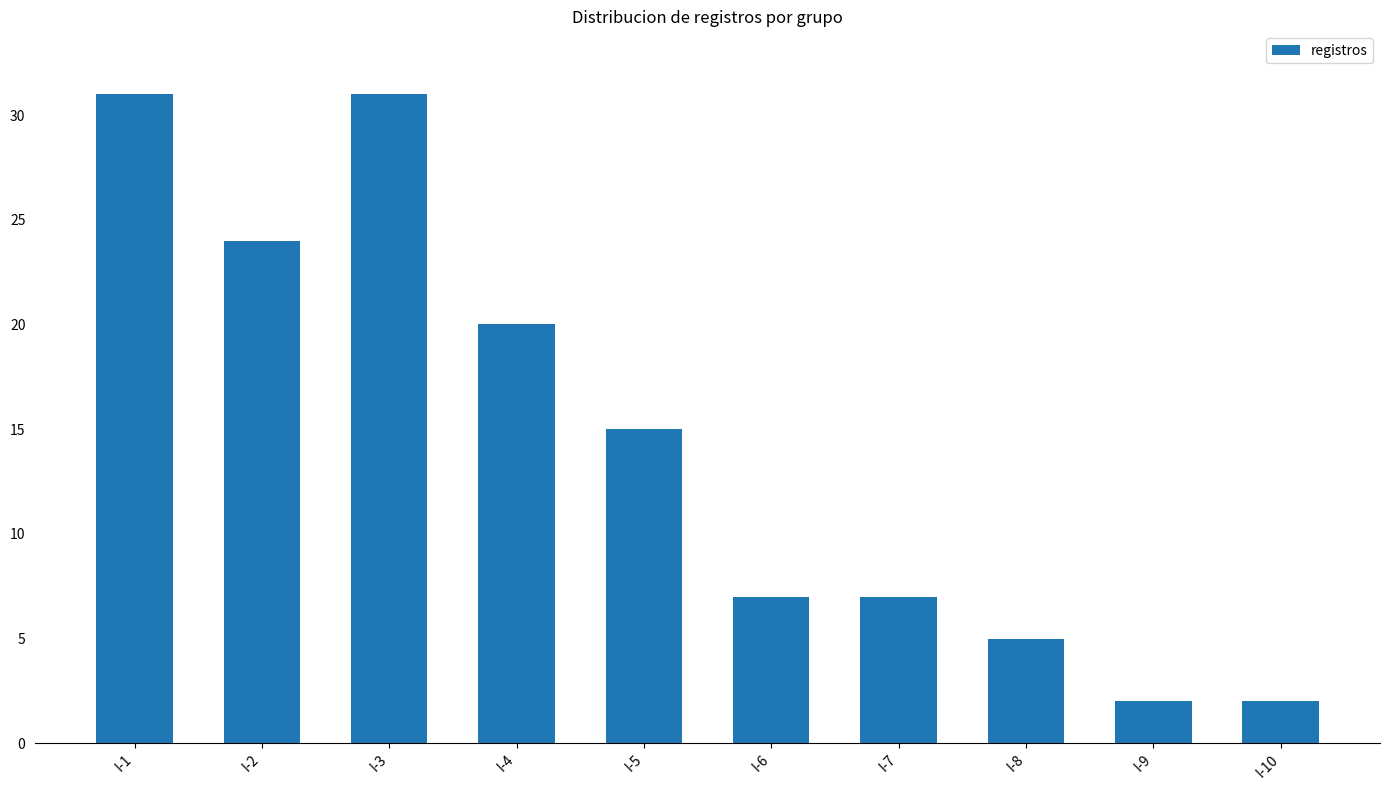

What is the difference between the second highest and second lowest values?

29